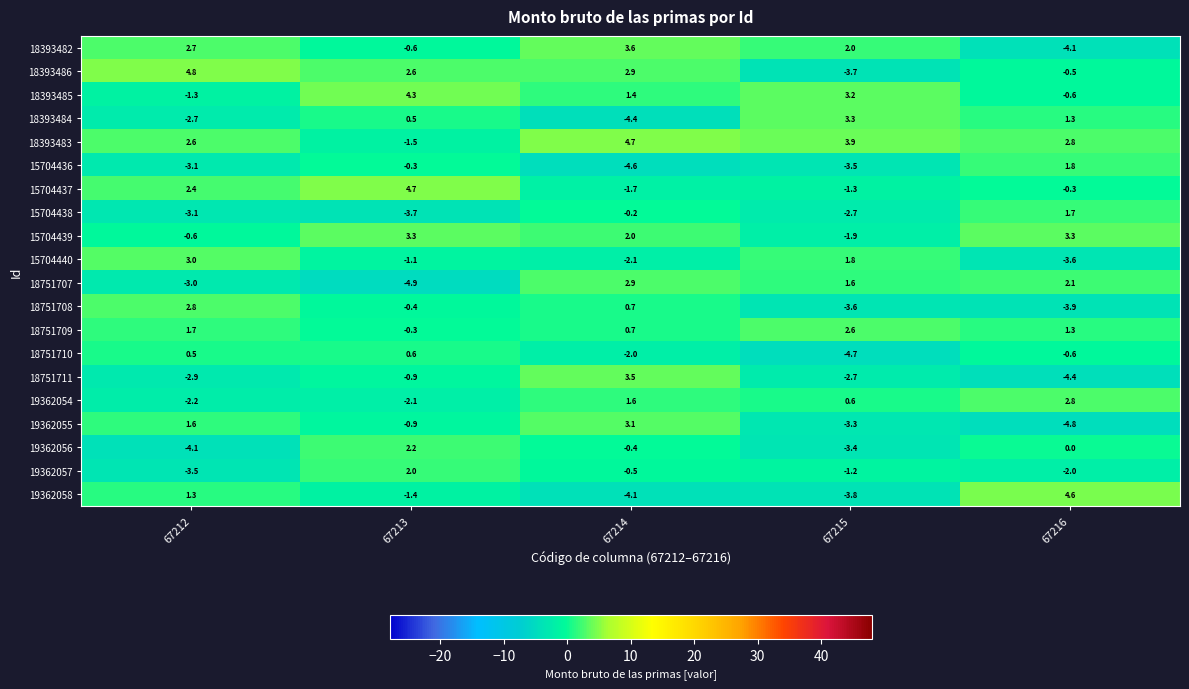

Which series has the largest total across all categories?

18393483